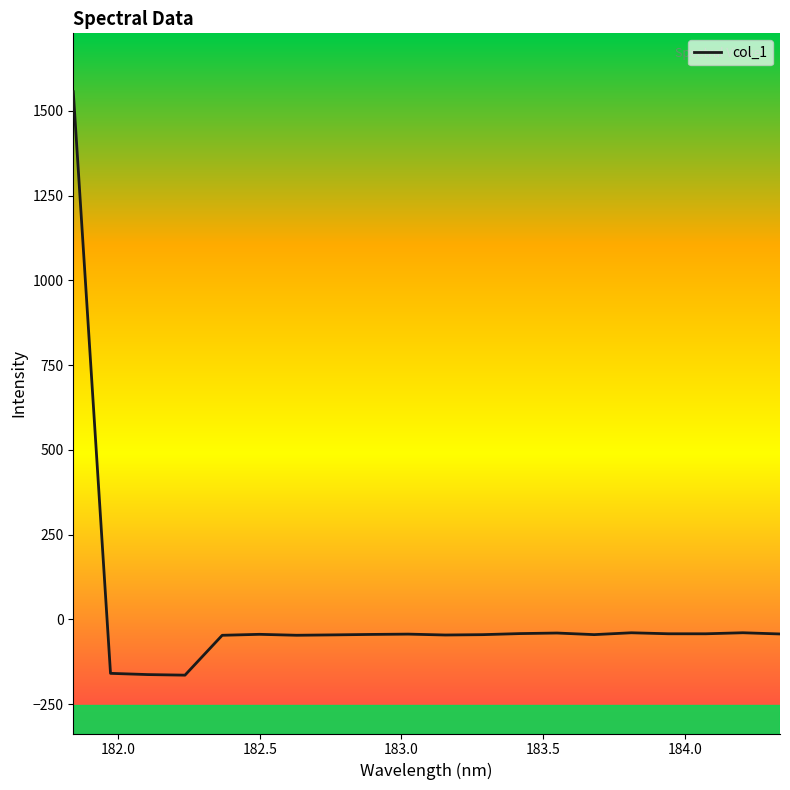

How many lines are shown in the chart?

1